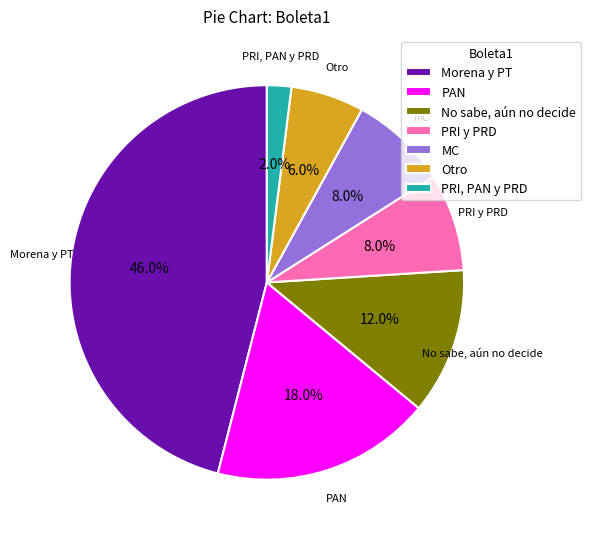

Do MC and PRI, PAN y PRD together represent more than half of the pie?

No